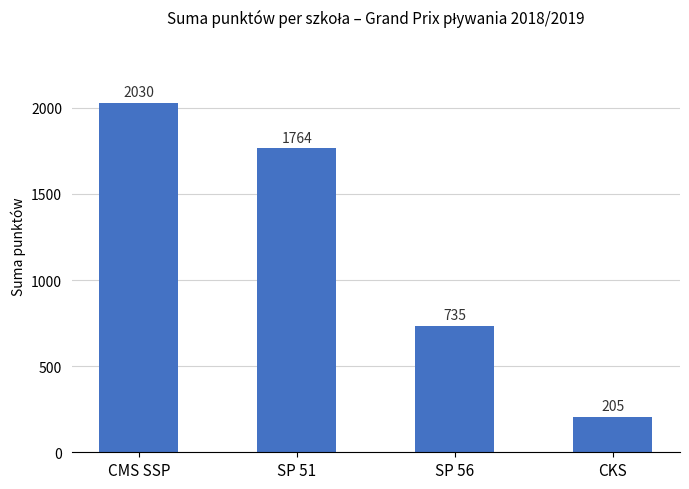

List the labels in order of value, largest first.

CMS SSP, SP 51, SP 56, CKS